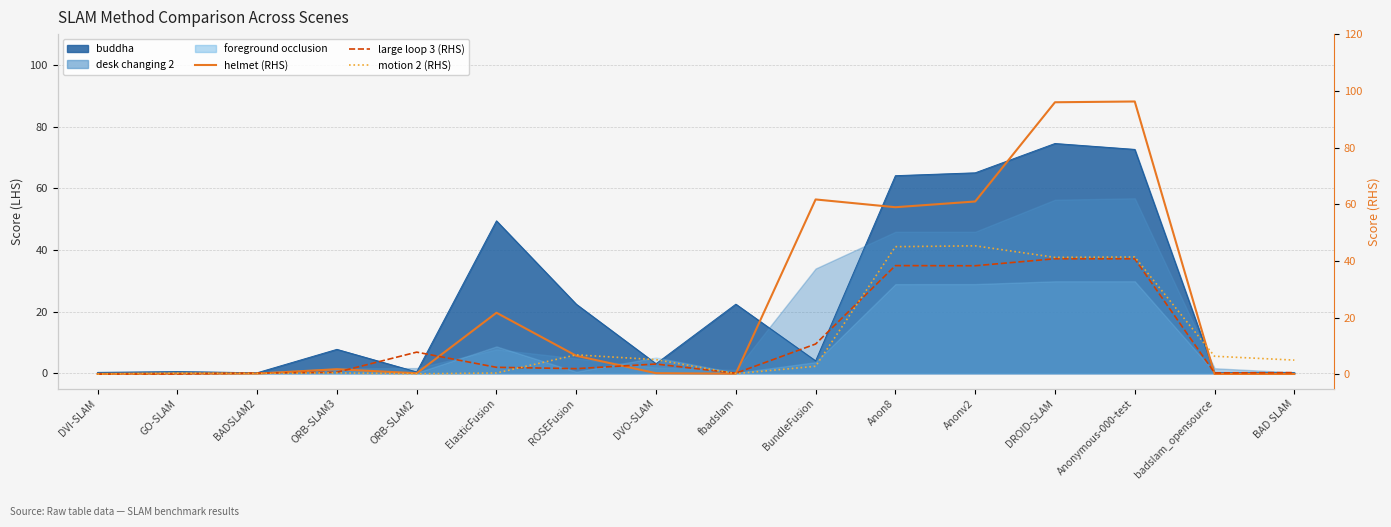

True or false: large loop 3 (RHS) has a value of 38.3 at Anonv2.

True